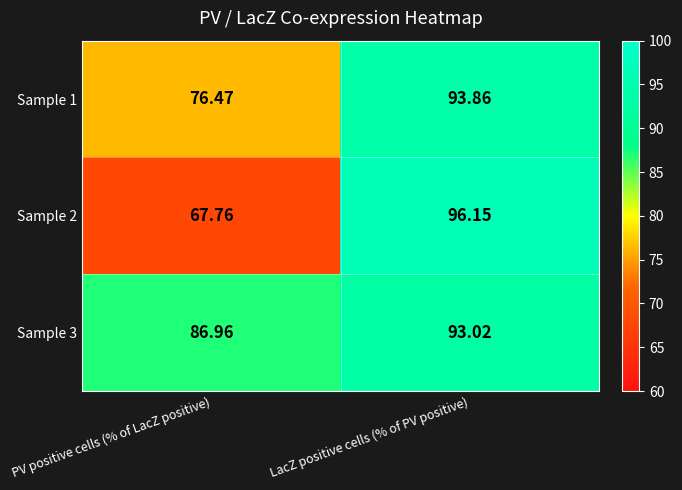

At which category is the sum across all series the highest?

LacZ positive cells (% of PV positive)